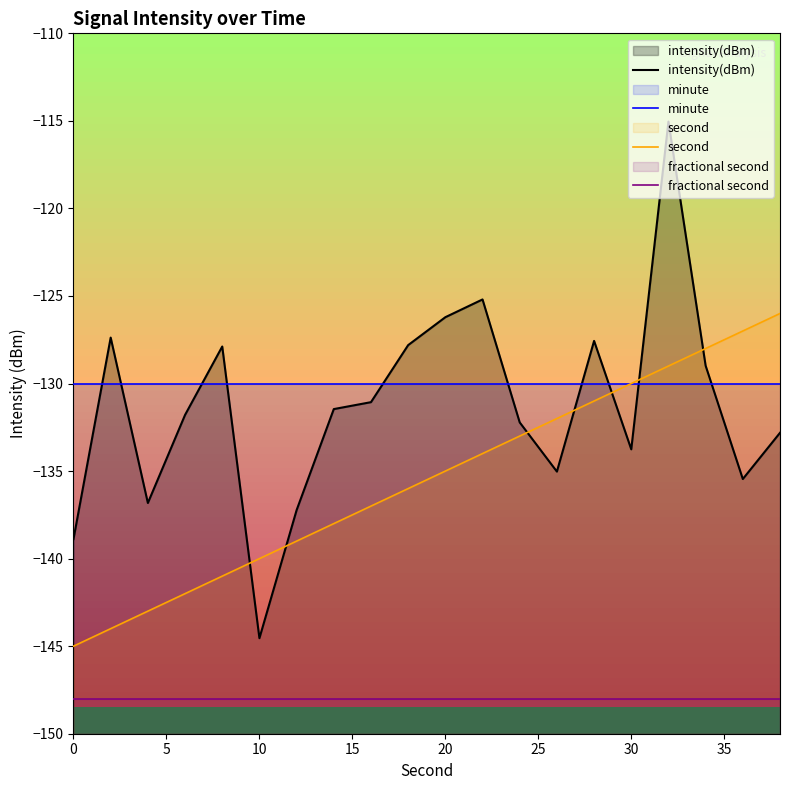

Which series has the largest range (max minus min)?

intensity(dBm)